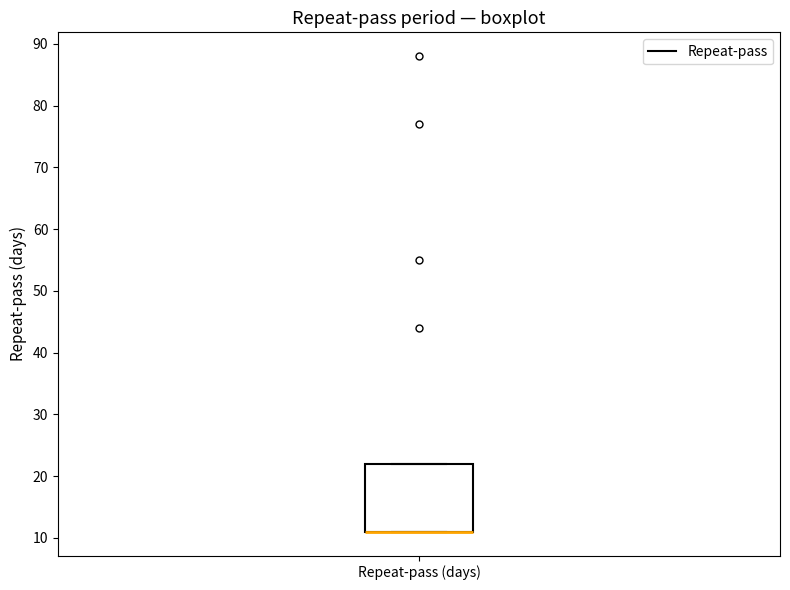

Transcribe this box plot: give where the median line is, the range the box spans, and where the two whiskers end, as read against the y-axis. The values are not printed on the chart, so give them approximately, as read against the axis.

median 11 (drawn on the box's lower edge), box 11 to 22, whiskers 11 to 22